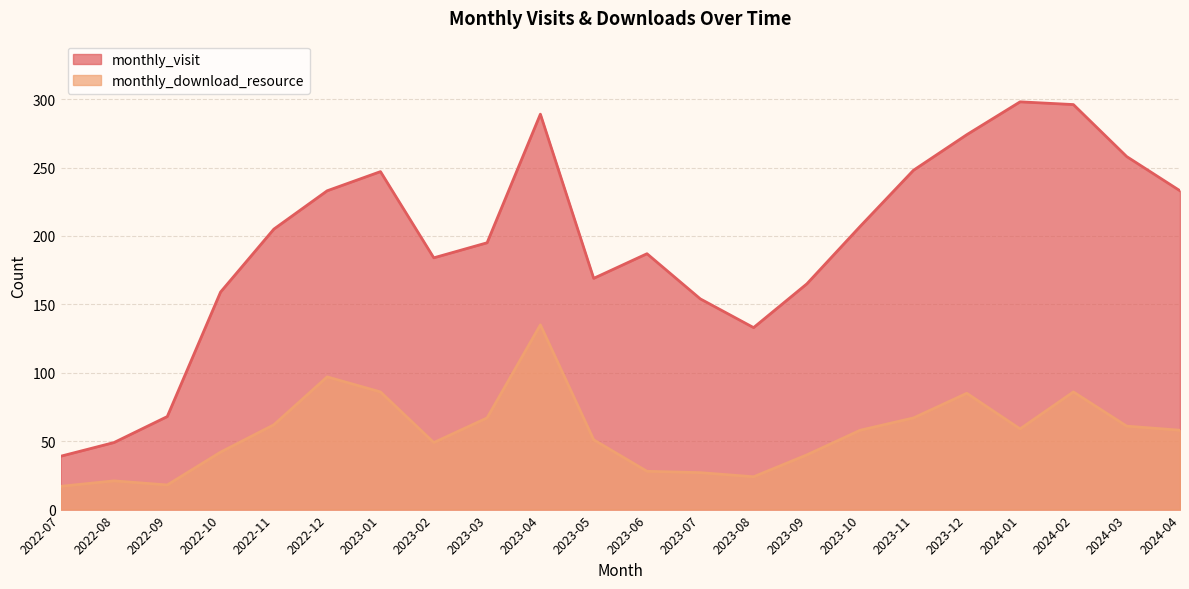

What is the spread (max minus min) of values at 2022-12?

136